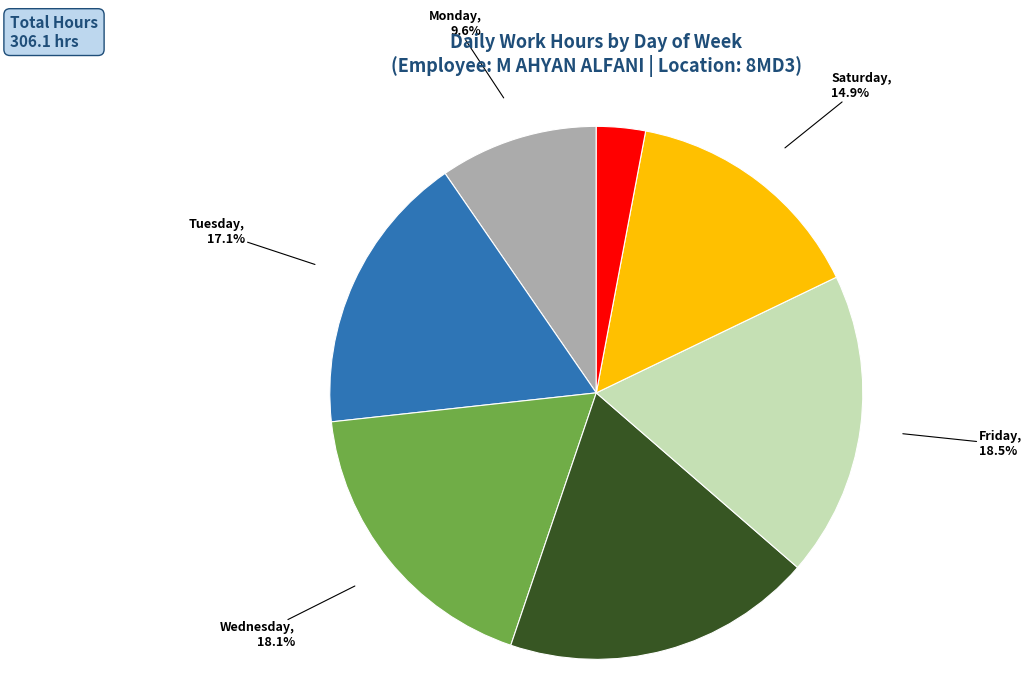

Is there a majority slice in this chart?

No